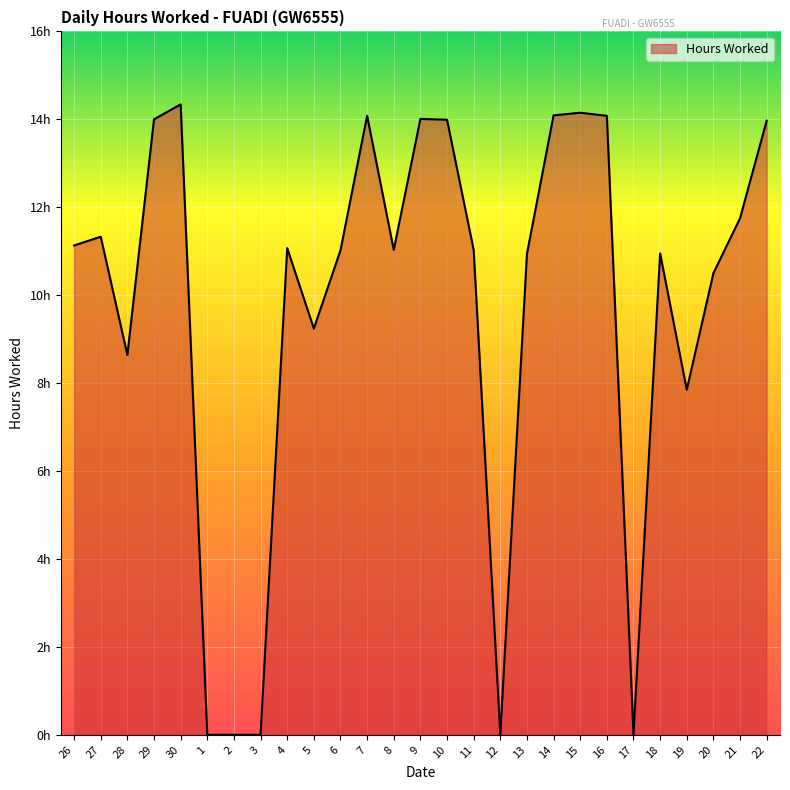

Is this an area chart (filled region under the line)?

Yes